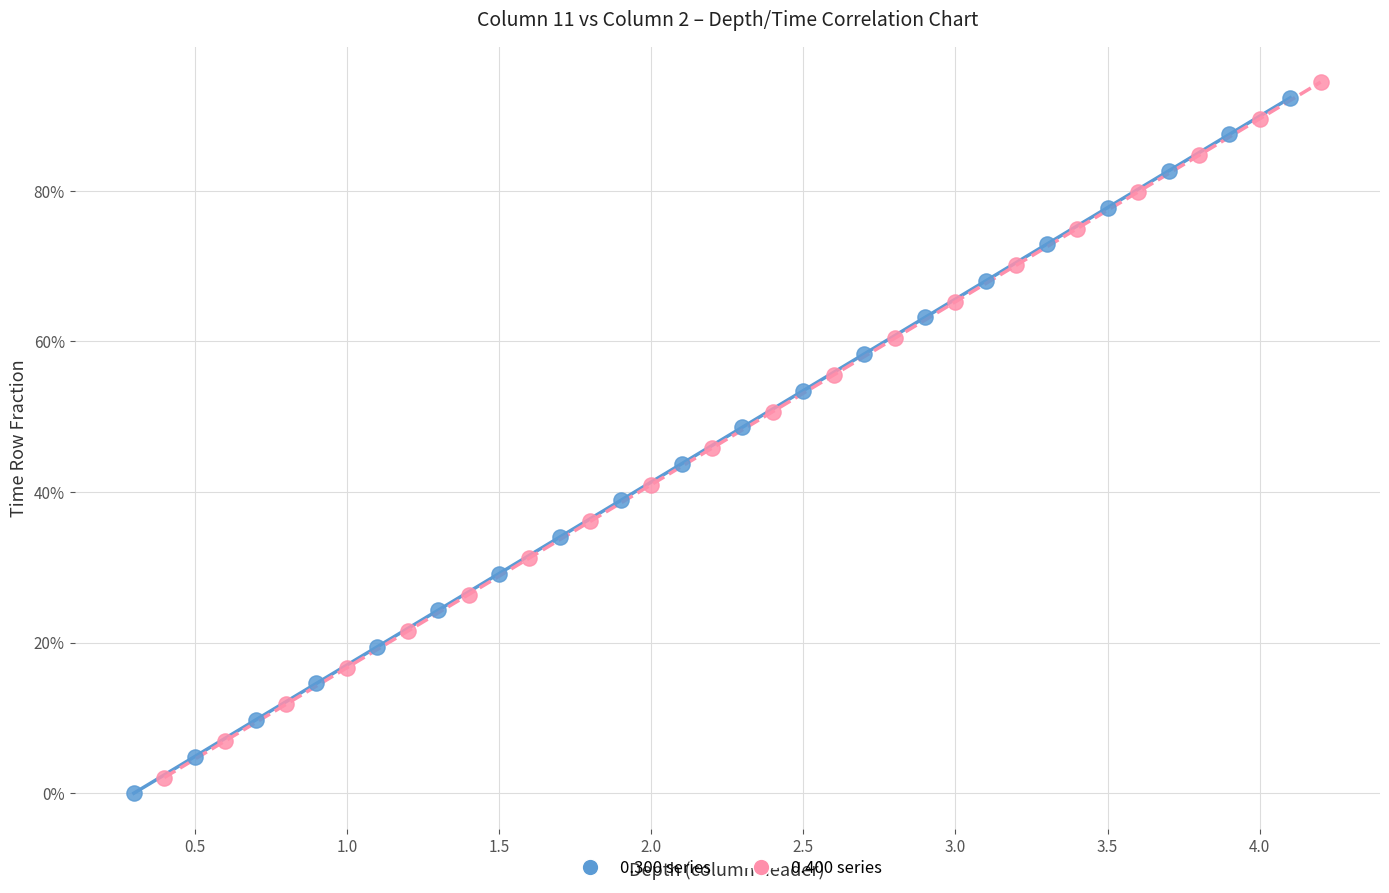

What are all the series names shown in the legend?

0.300 series, 0.400 series